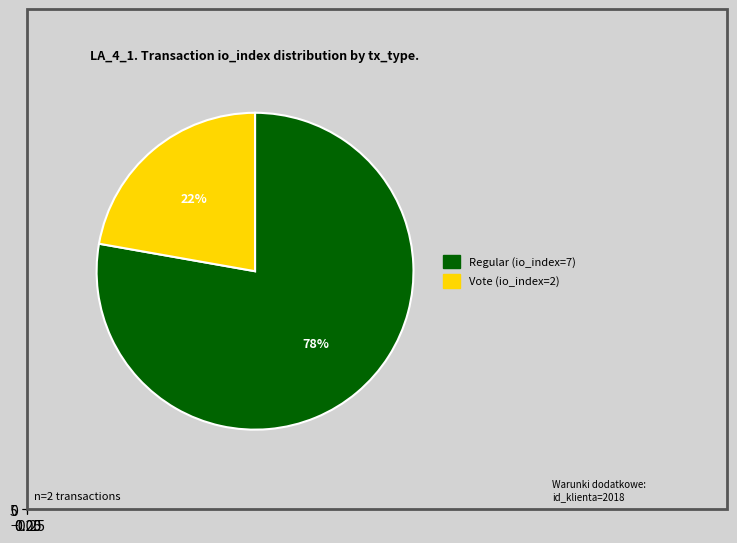

To the nearest percent, what is the difference between the largest and smallest slice percentages?

56%